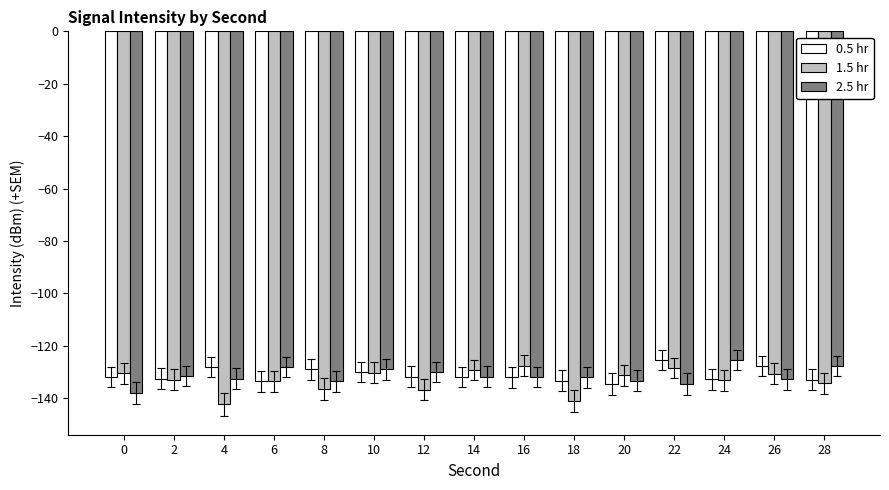

What is the total value across all series at 6?

-395.1